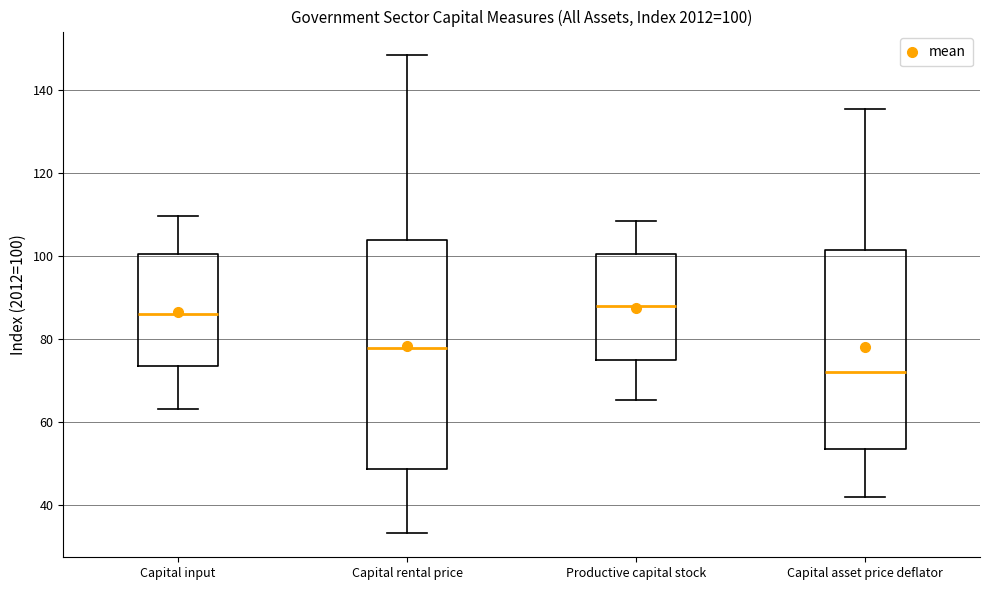

Which box is the tallest, from its lower edge to its upper edge?

Capital rental price